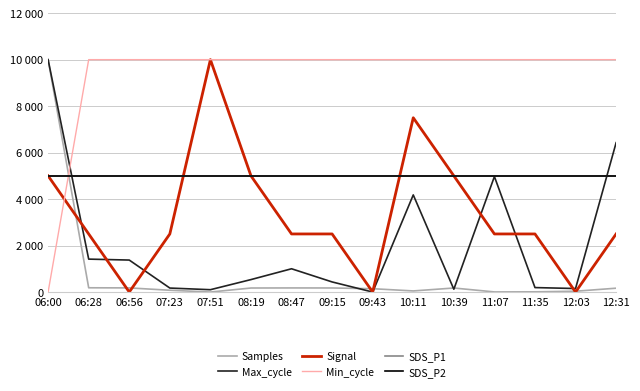

Does the chart display data point markers on the line(s)?

No